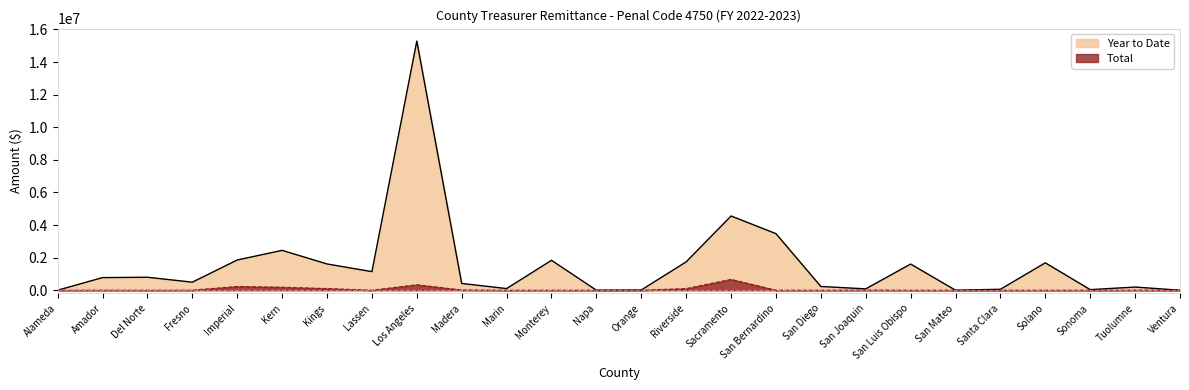

What is the sum of all Total values?

1648483